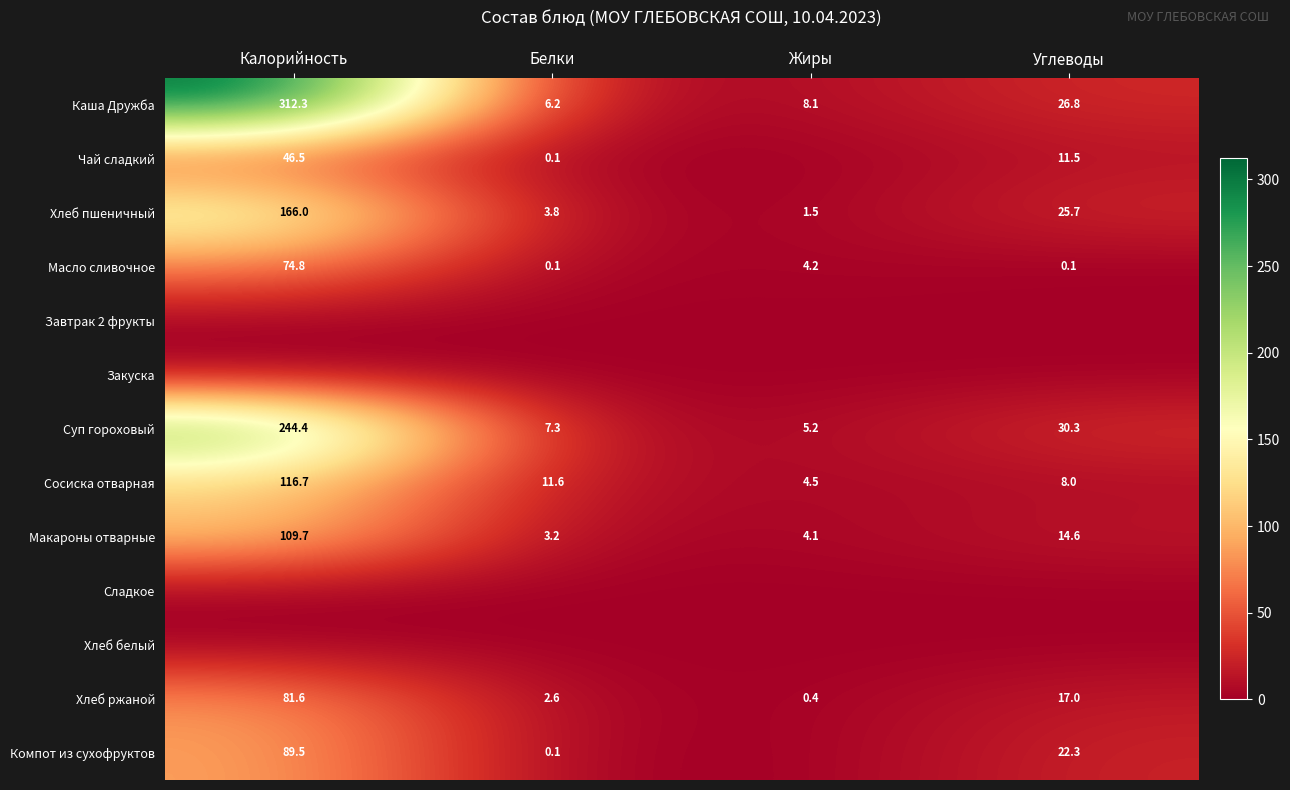

Is it true that Макароны отварные equals 3.2 at Белки?

True